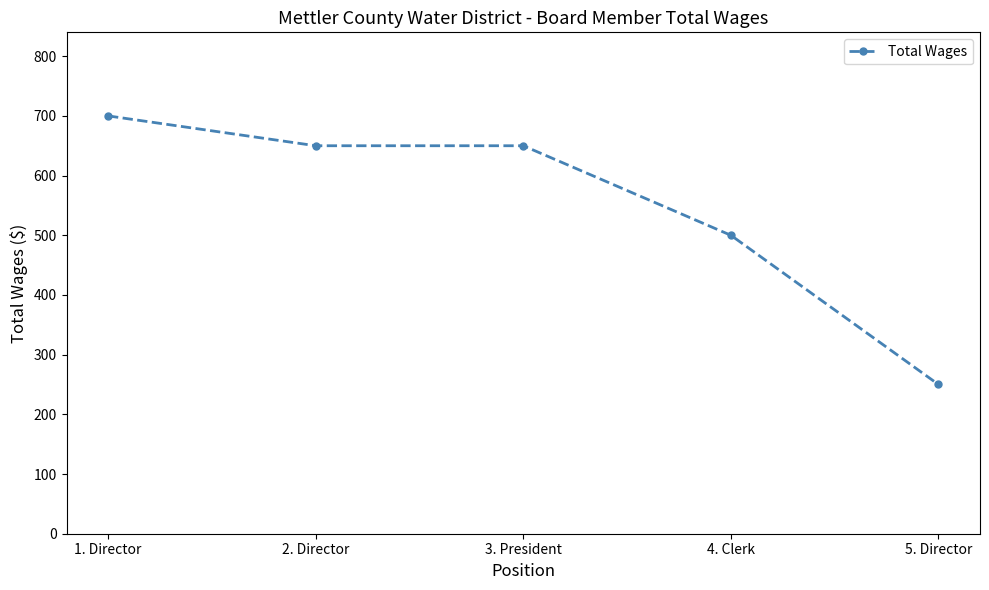

What is the value of the 3rd point from the left?

650